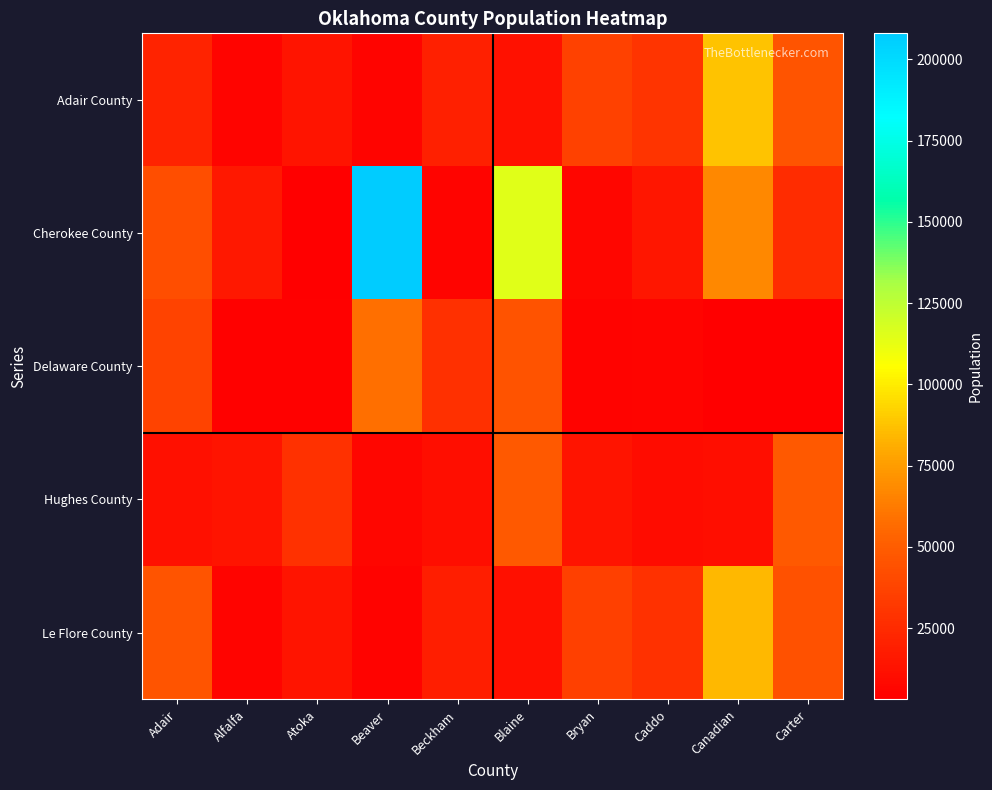

Which series has the largest total across all categories?

Cherokee County